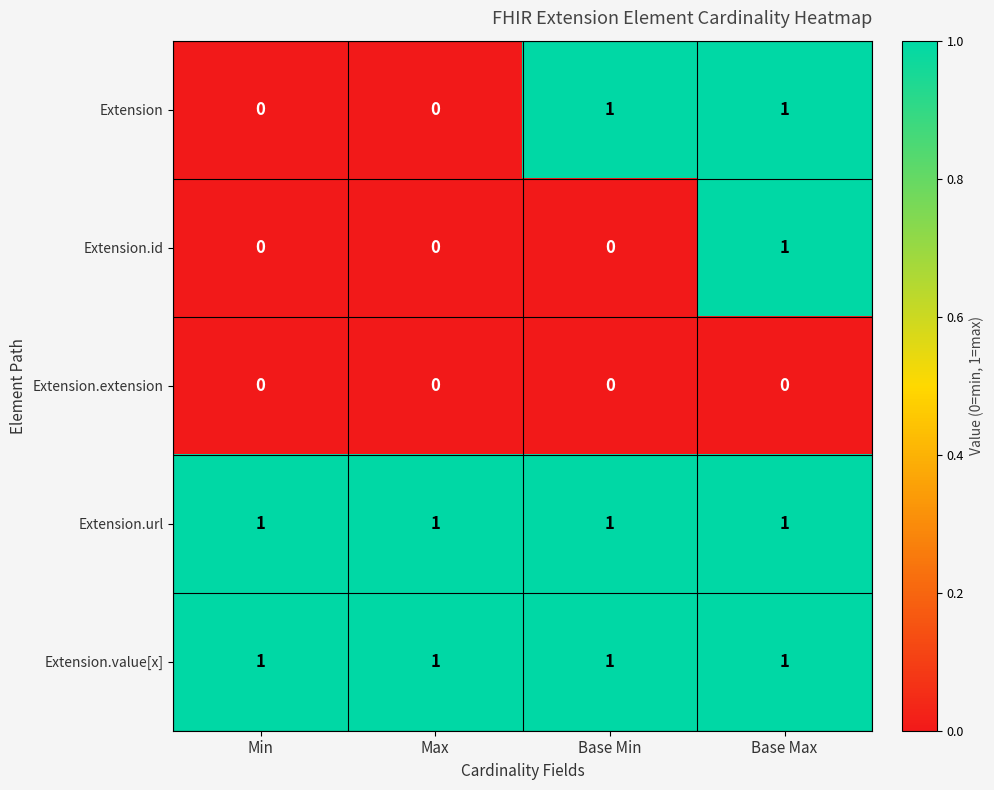

Reading left to right, what are all the values shown in this chart?

Extension: 0	0	1	1
Extension.id: 0	0	0	1
Extension.extension: 0	0	0	0
Extension.url: 1	1	1	1
Extension.value[x]: 1	1	1	1